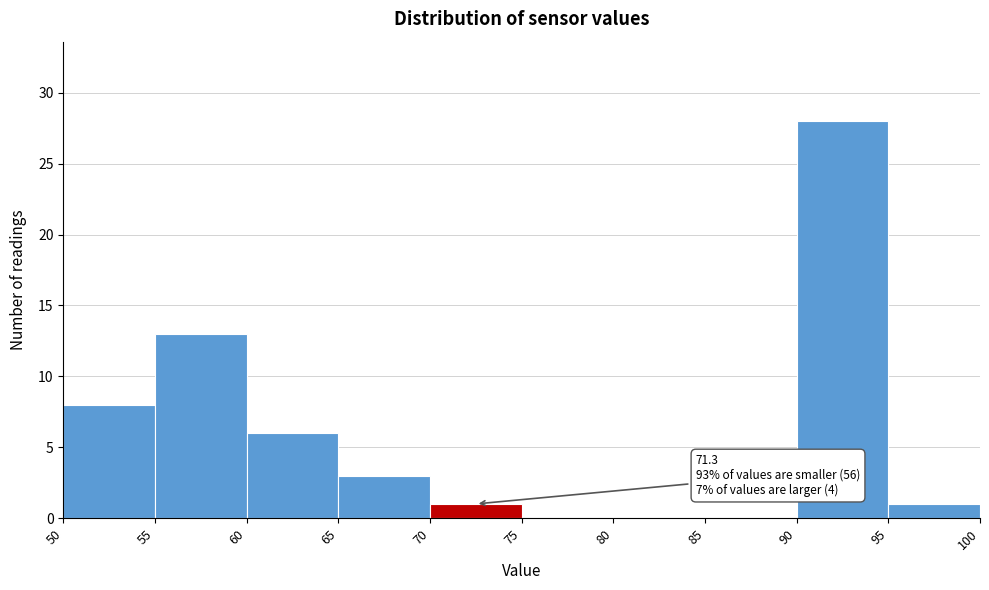

Which range on the x-axis has the tallest bar?

90 to 95